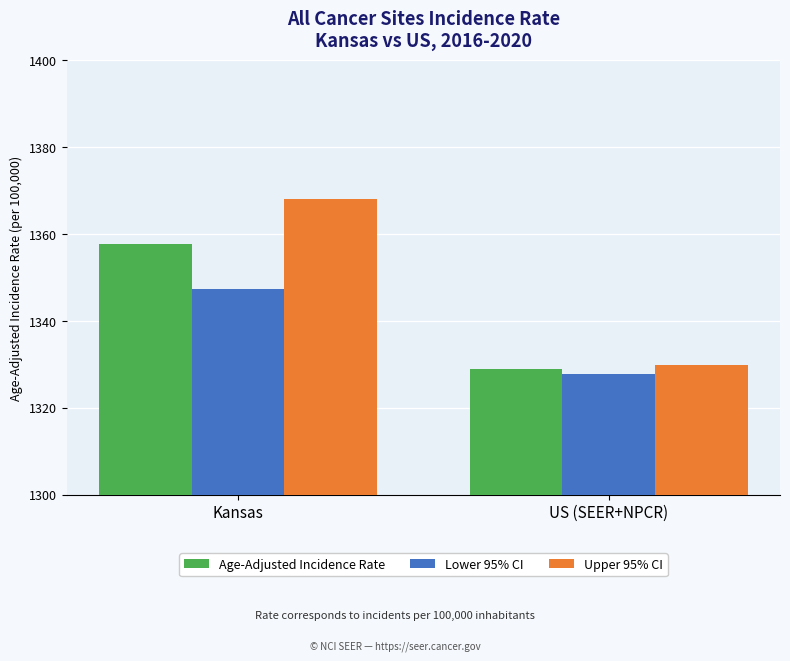

Reading left to right, extract all data points from this chart.

Age-Adjusted Incidence Rate: Kansas=1357.7	US (SEER+NPCR)=1328.9
Lower 95% CI: Kansas=1347.4	US (SEER+NPCR)=1327.9
Upper 95% CI: Kansas=1368.0	US (SEER+NPCR)=1329.8